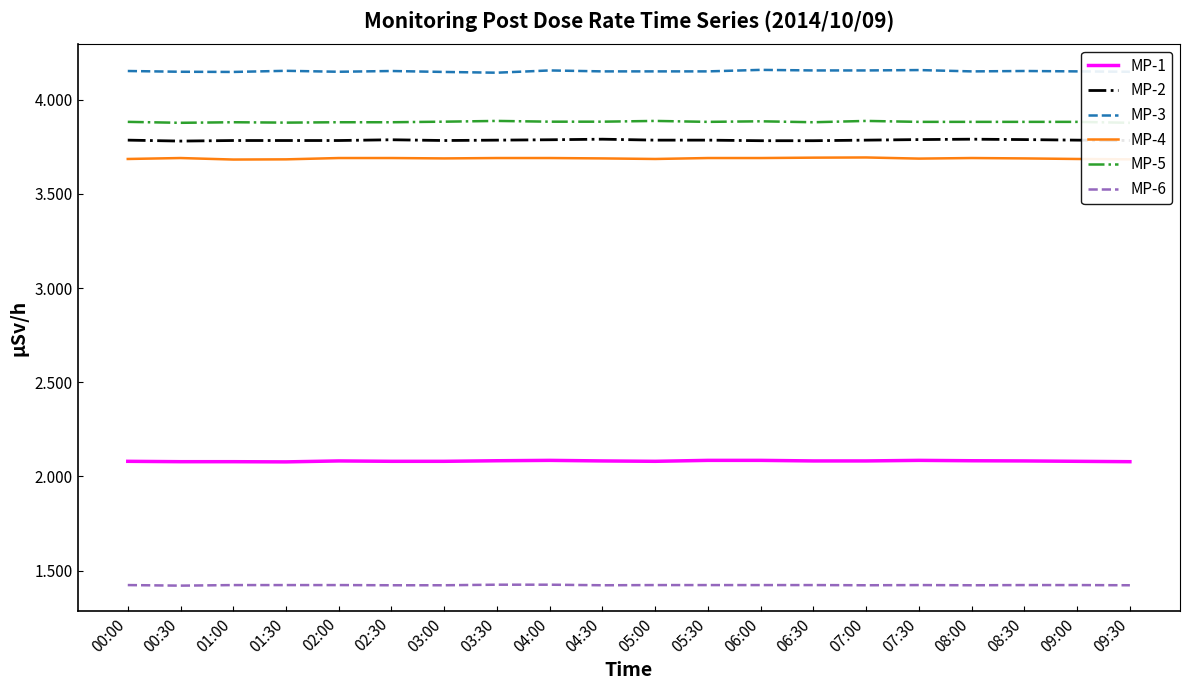

At which category is the sum across all series the highest?

04:00